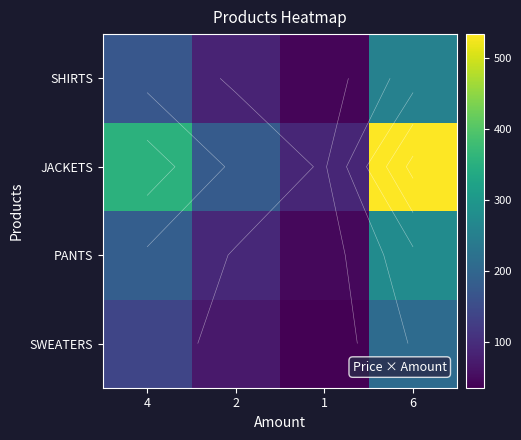

Where does the SWEATERS series first go above 140?

6